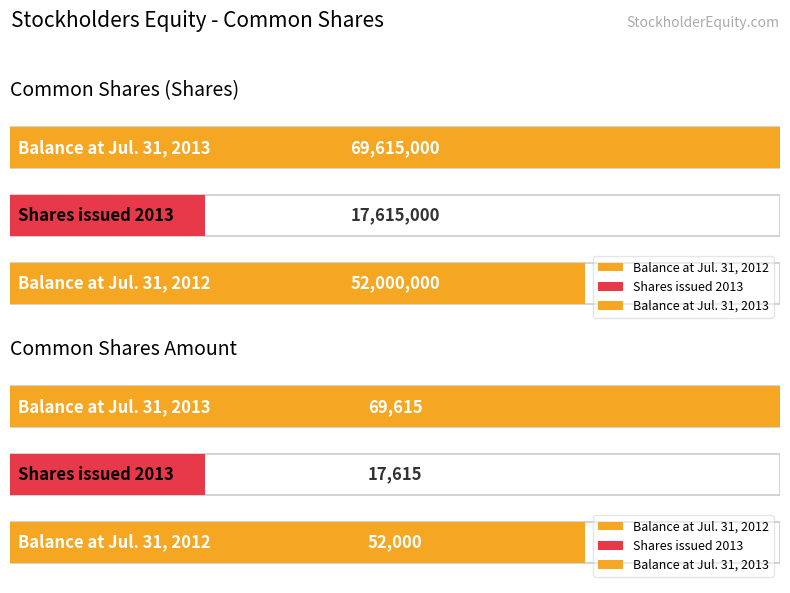

What value does the Common Shares (Shares) series have at Balance at Jul. 31, 2013?

69615000